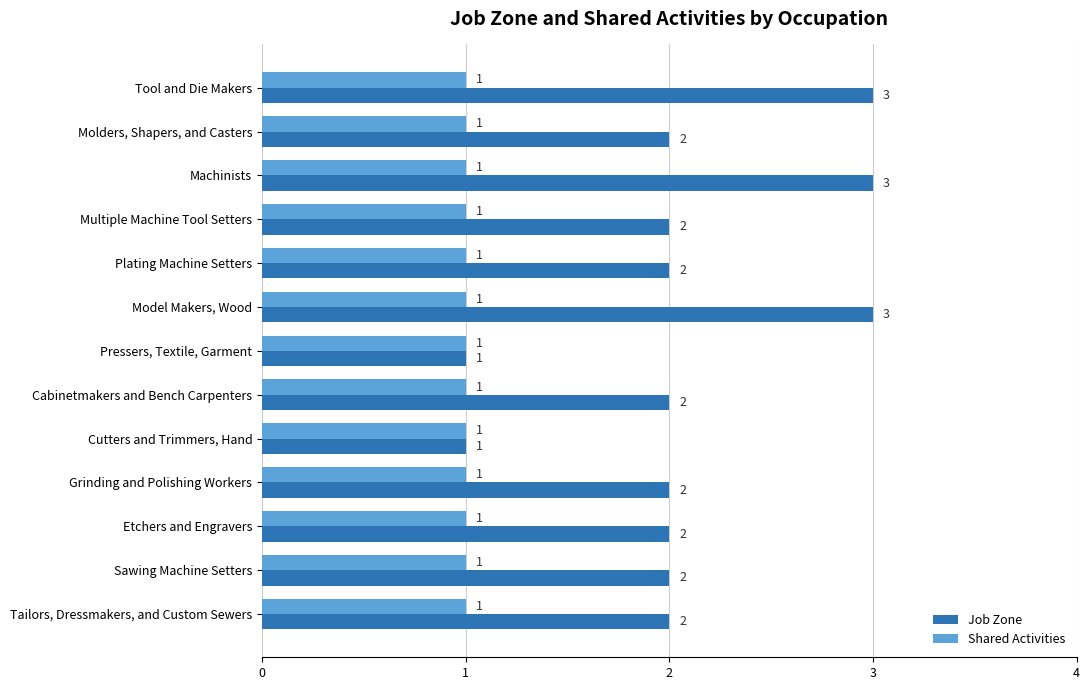

Rank the series by their average value, from lowest to highest.

Shared Activities, Job Zone